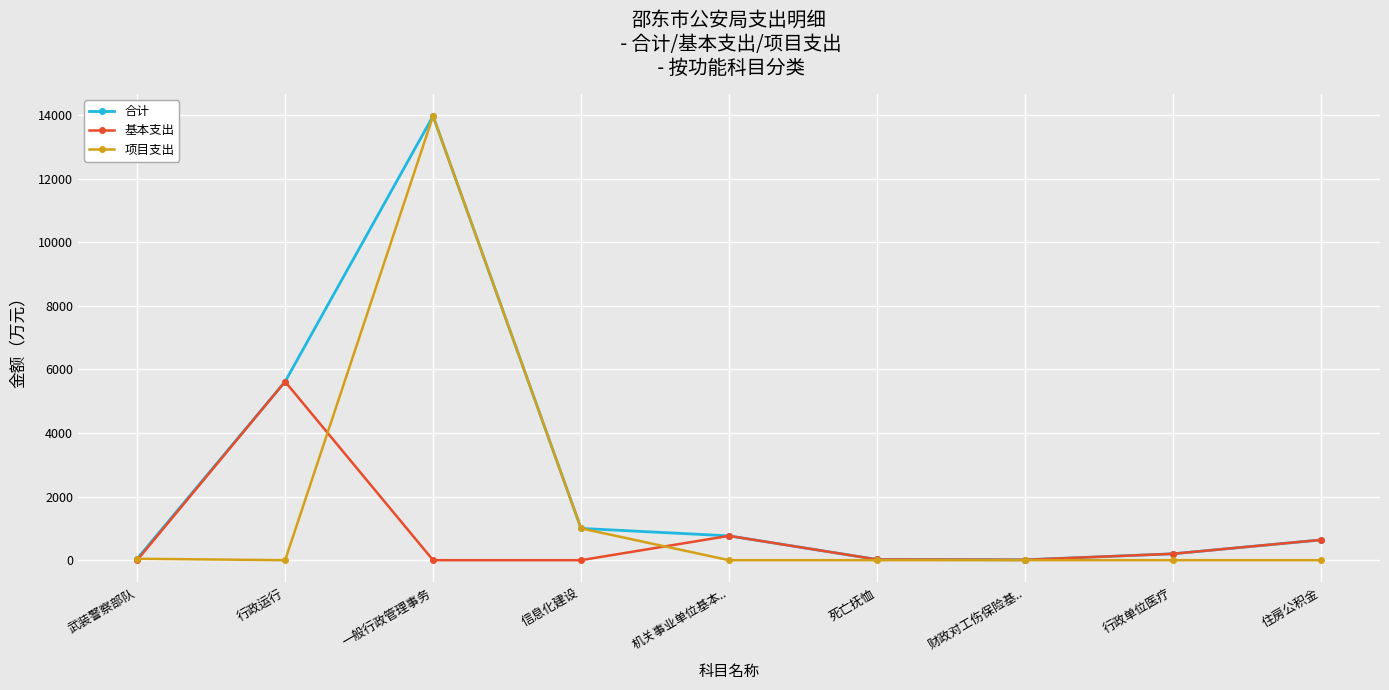

At which category is the sum across all series the highest?

一般行政管理事务